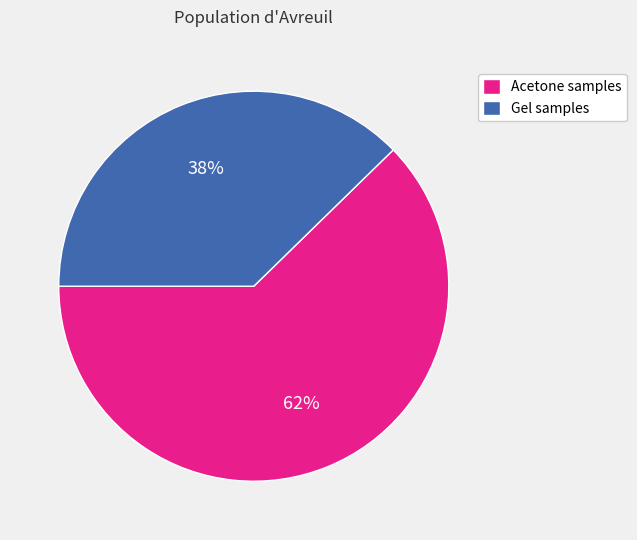

Which has a higher value, Acetone samples or Gel samples?

Acetone samples